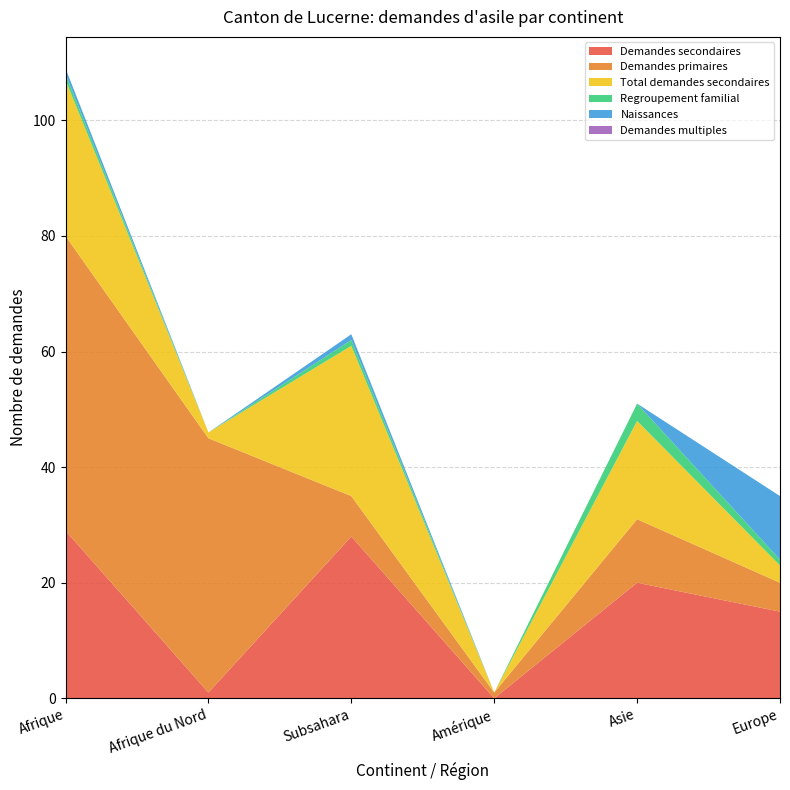

Reading left to right, what are all the values shown in this chart?

Demandes secondaires: 29	1	28	0	20	15
Demandes primaires: 51	44	7	1	11	5
Total demandes secondaires: 27	1	26	0	17	3
Regroupement familial: 1	0	1	0	3	1
Naissances: 1	0	1	0	0	11
Demandes multiples: 0	0	0	0	0	0